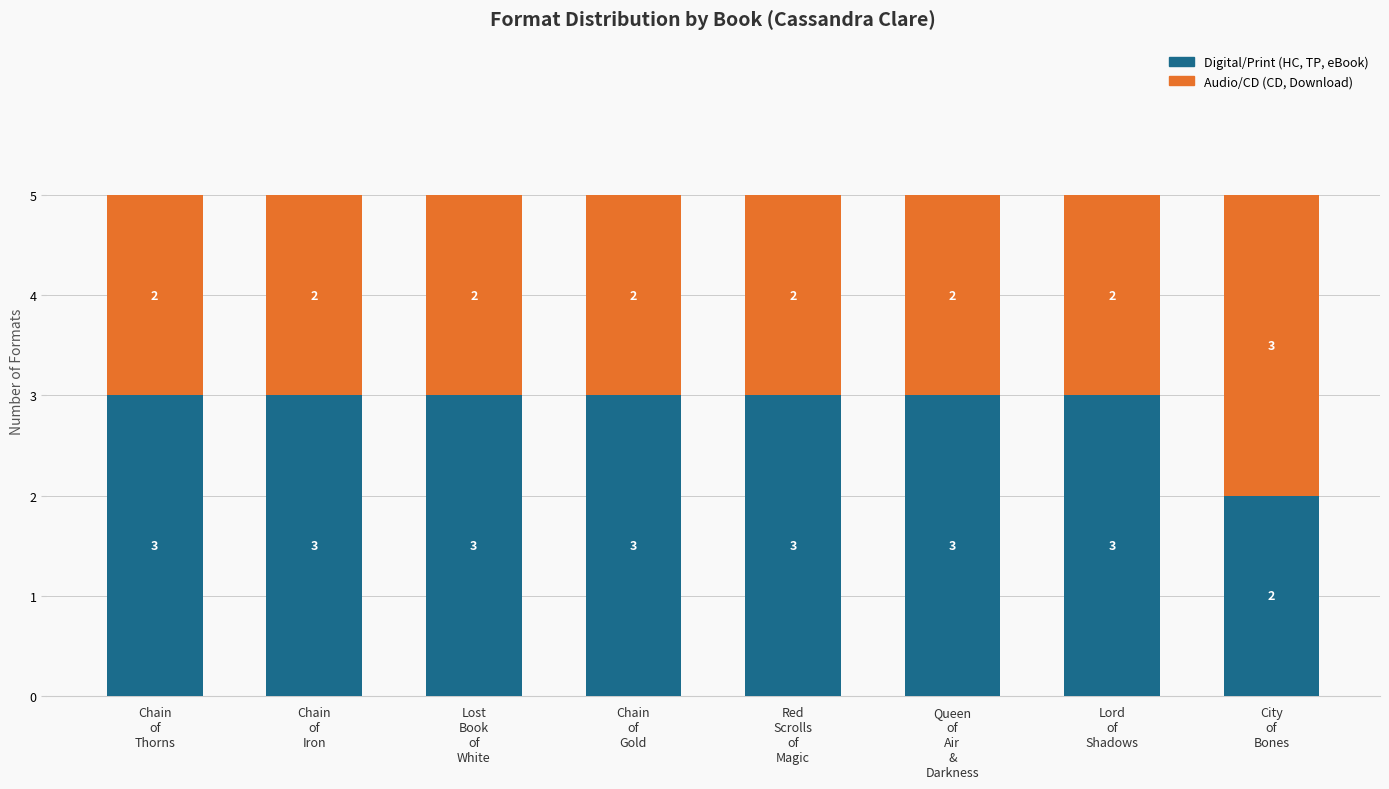

Reading left to right, what are the values for Digital/Print?

3	3	3	3	3	3	3	2